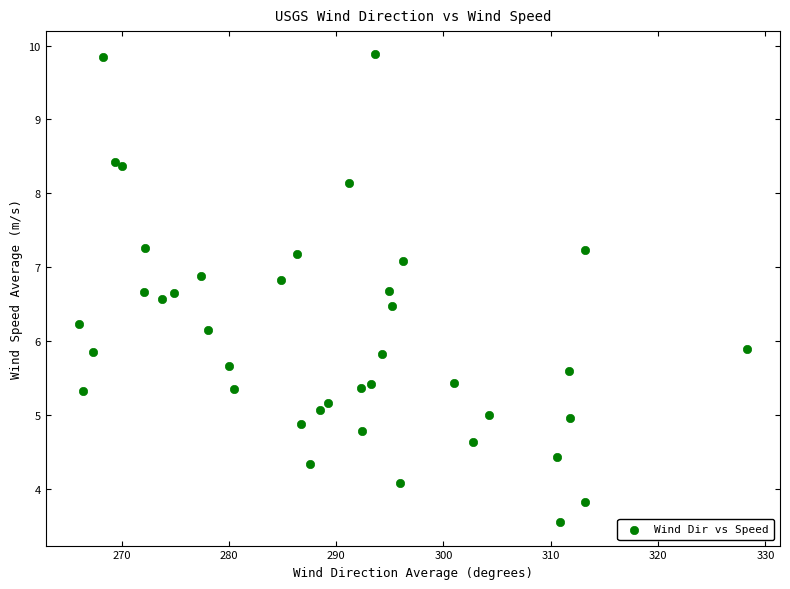

How many points are shown in the scatter plot?

40